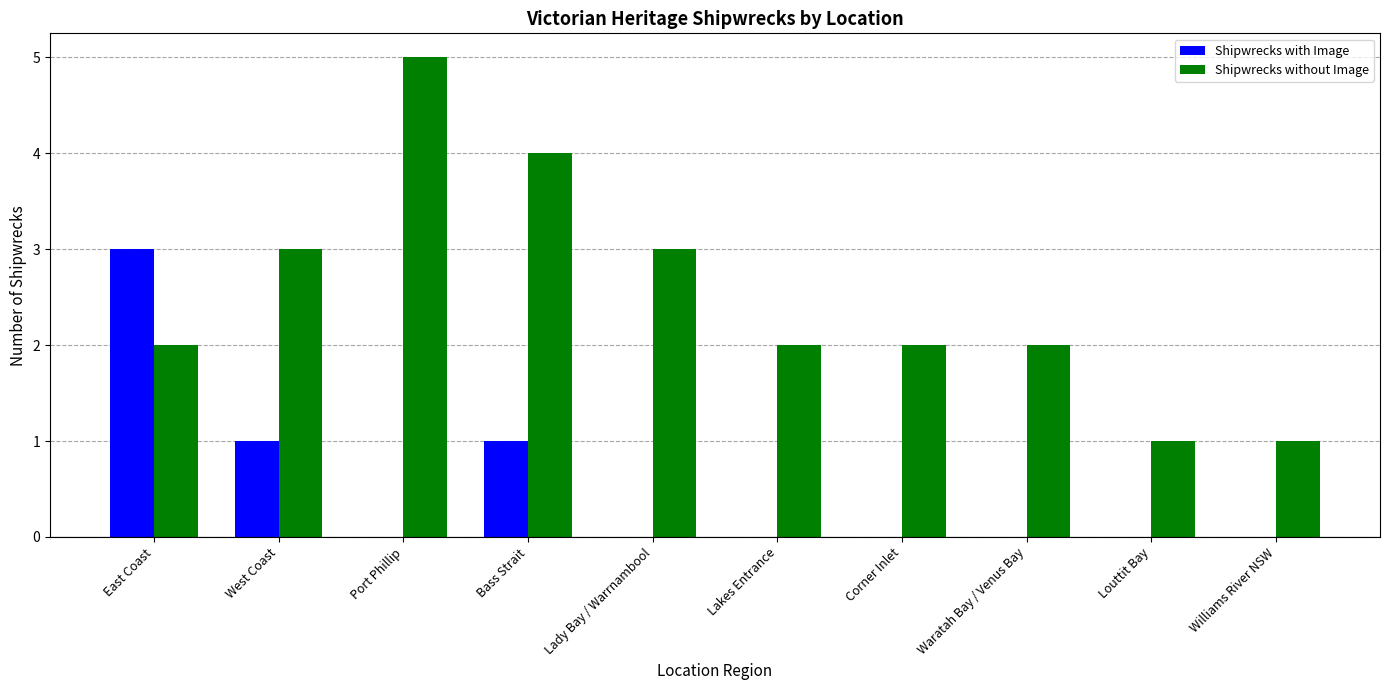

What is the highest value of the Shipwrecks without Image series?

5